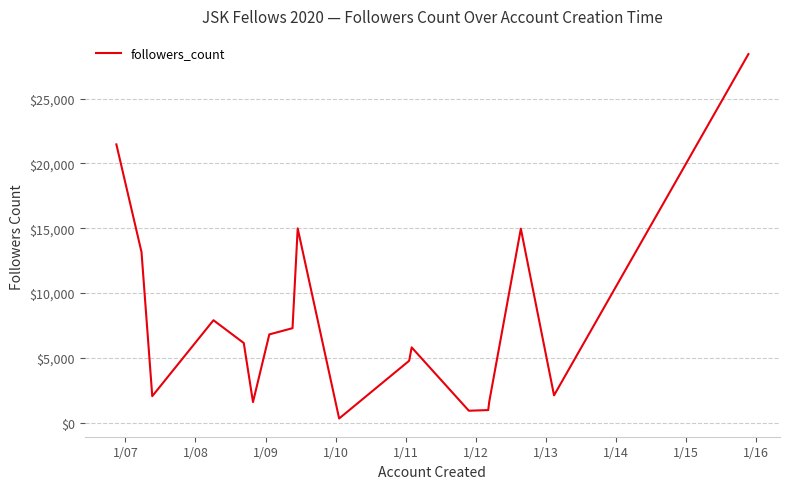

What is the difference between the maximum and minimum values?

28101